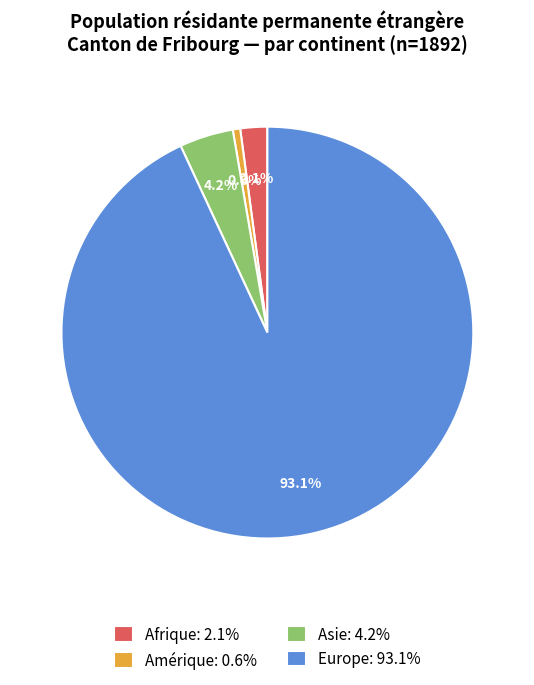

Between Afrique: 2.1% and Amérique: 0.6%, which is larger?

Afrique: 2.1%